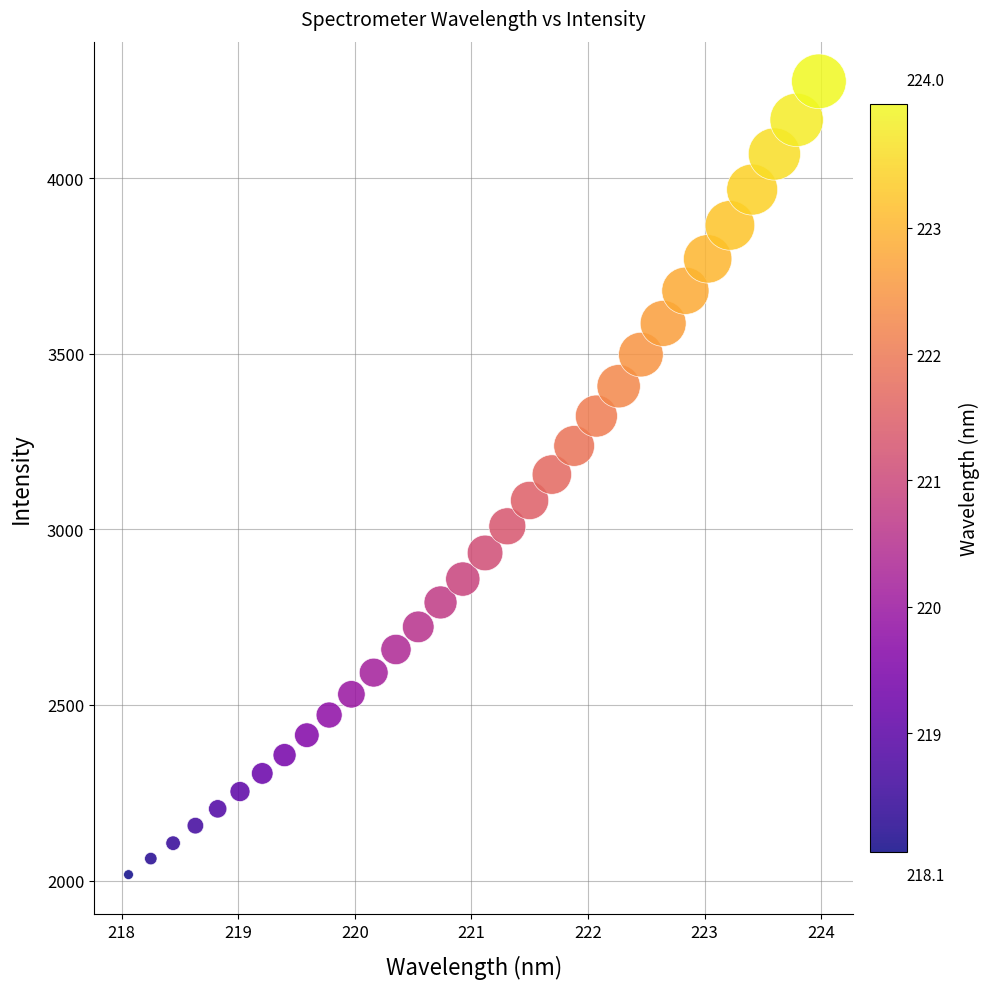

What is the range of X values (max minus min)?

5.9